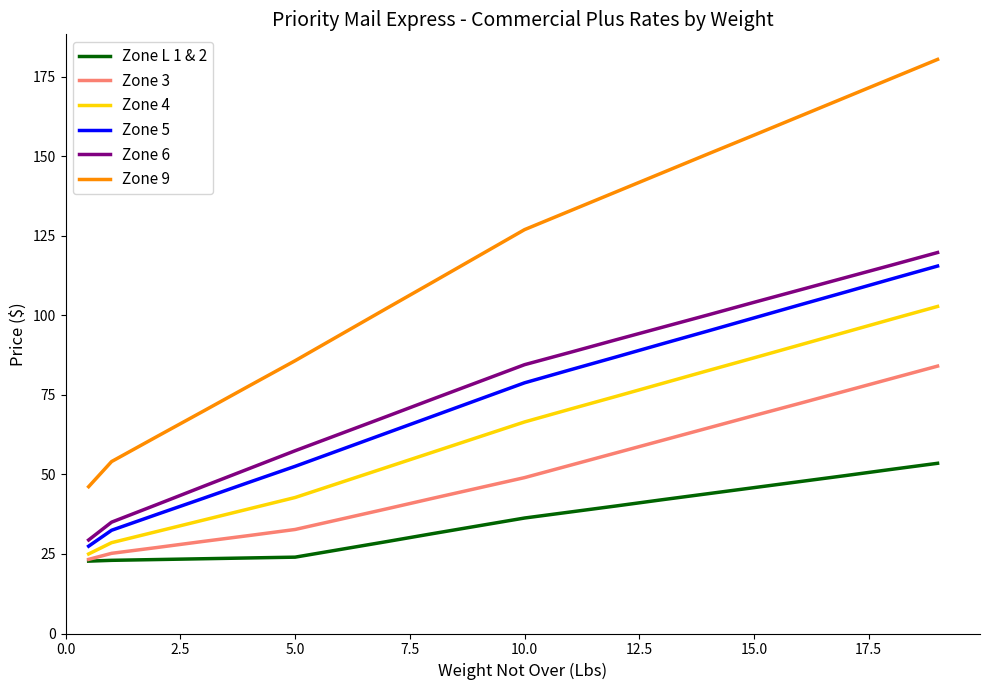

True or false: Zone 4 and Zone 6 intersect in this chart.

False